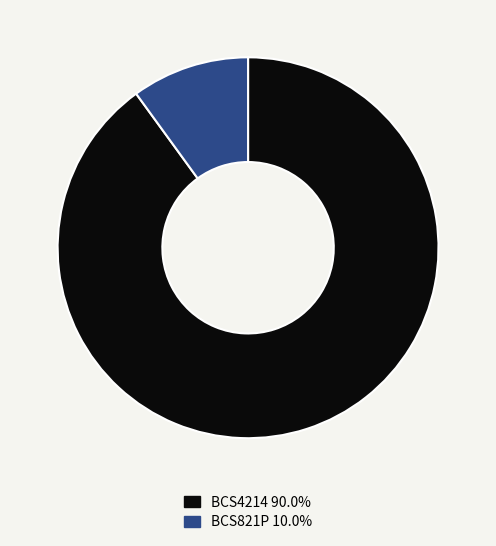

Is it true that BCS4214 is 98% of the pie?

False